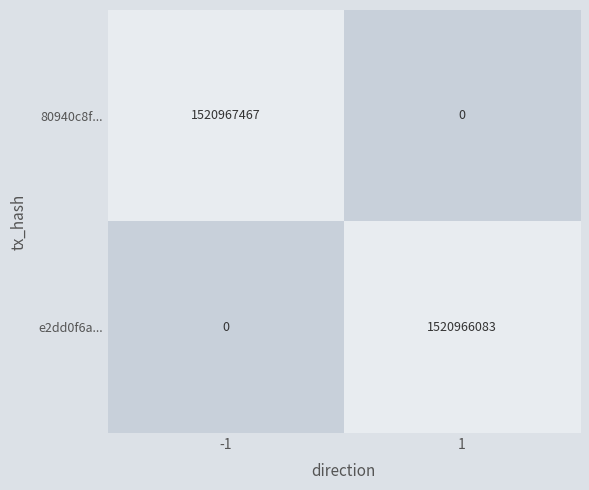

List the series in order of their peak value, lowest first.

e2dd0f6a..., 80940c8f...